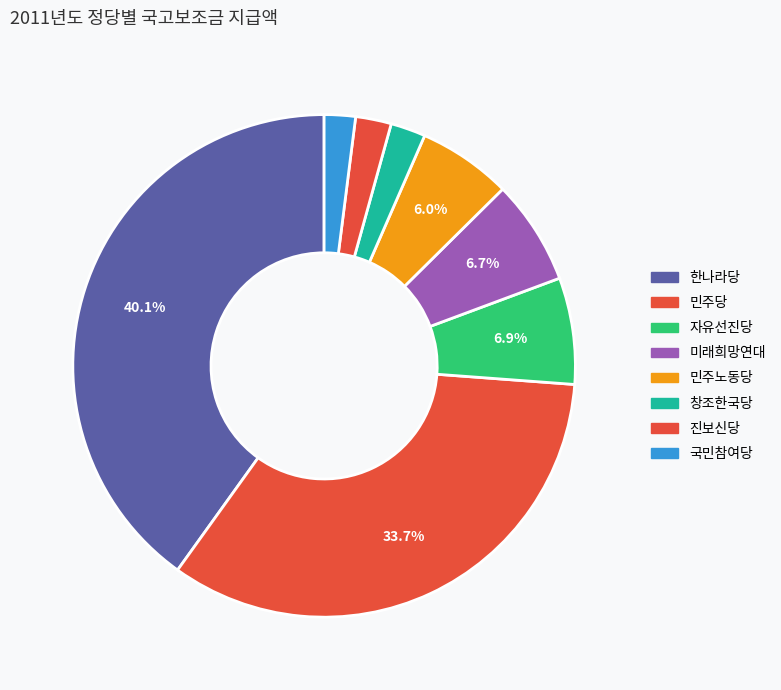

What percentage is the 창조한국당 slice, to the nearest percent?

2%